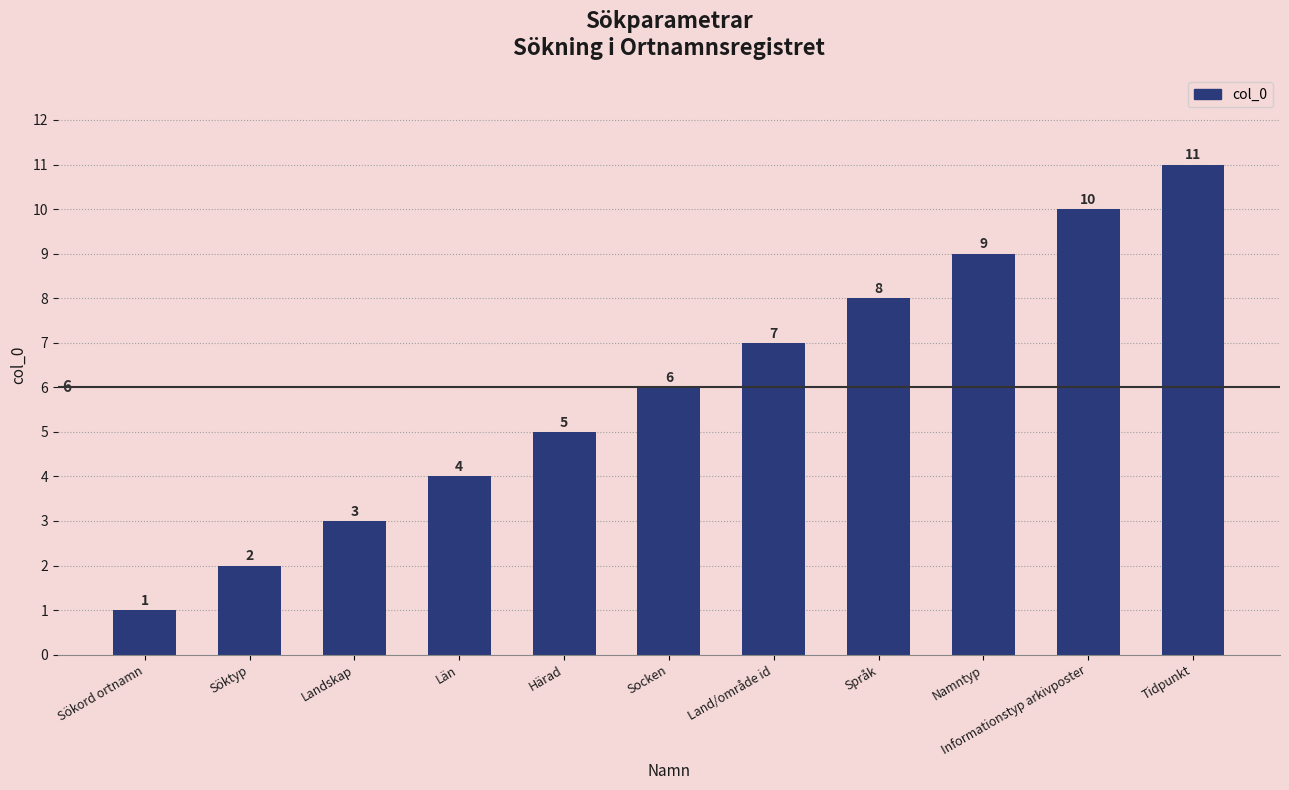

Which has a higher value, Tidpunkt or Språk?

Tidpunkt